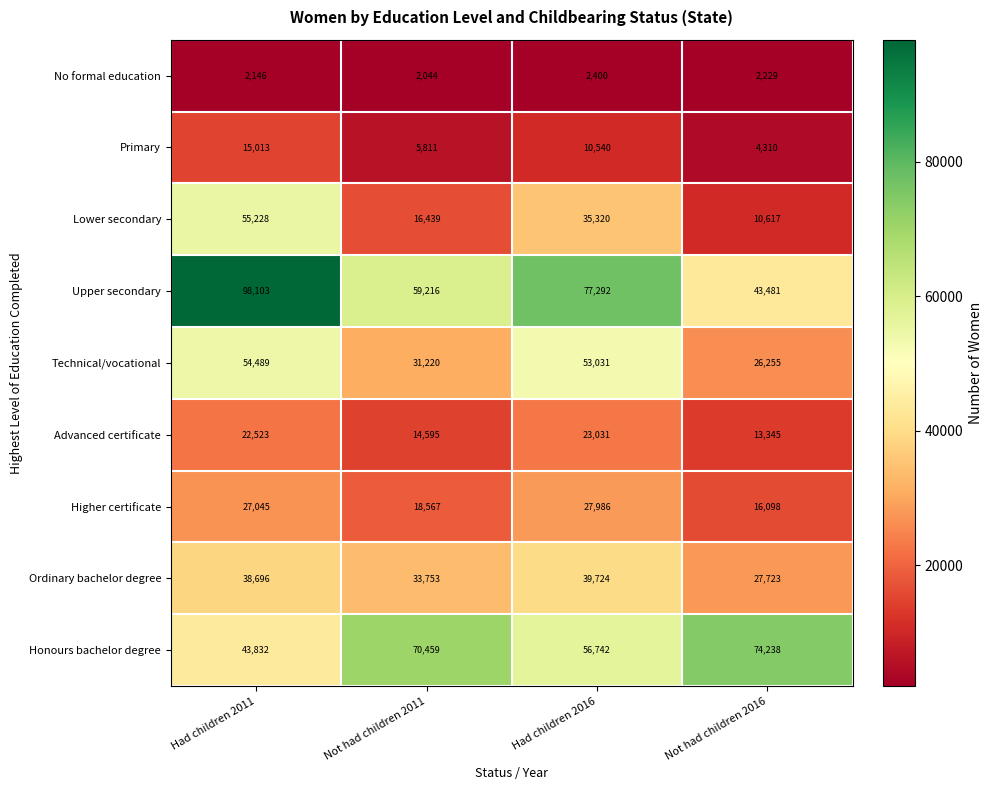

What is the sum of the Ordinary bachelor degree values at Had children 2016 and Not had children 2011?

73477